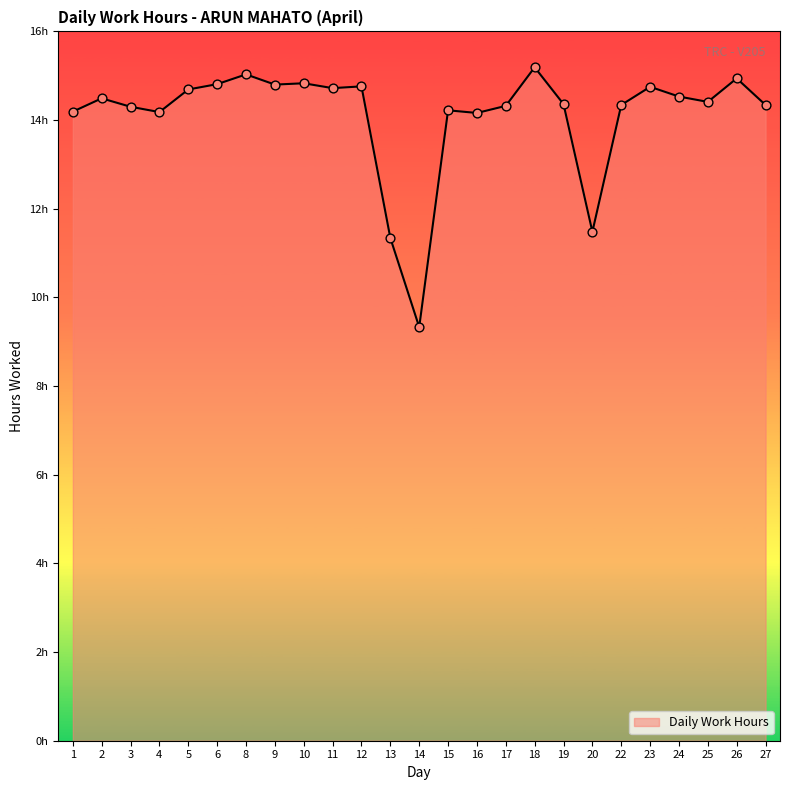

Approximately how many times larger is the value at 8 compared to 23?

1.0